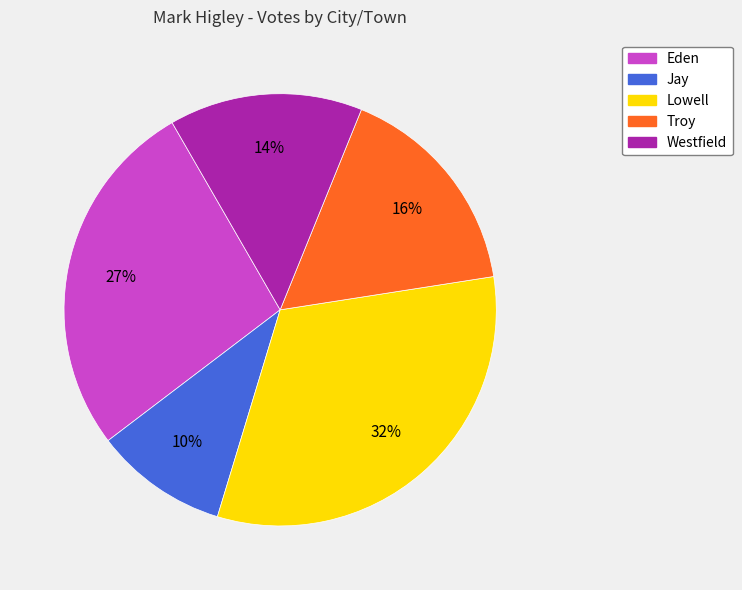

To the nearest percent, what portion does Troy represent?

16%